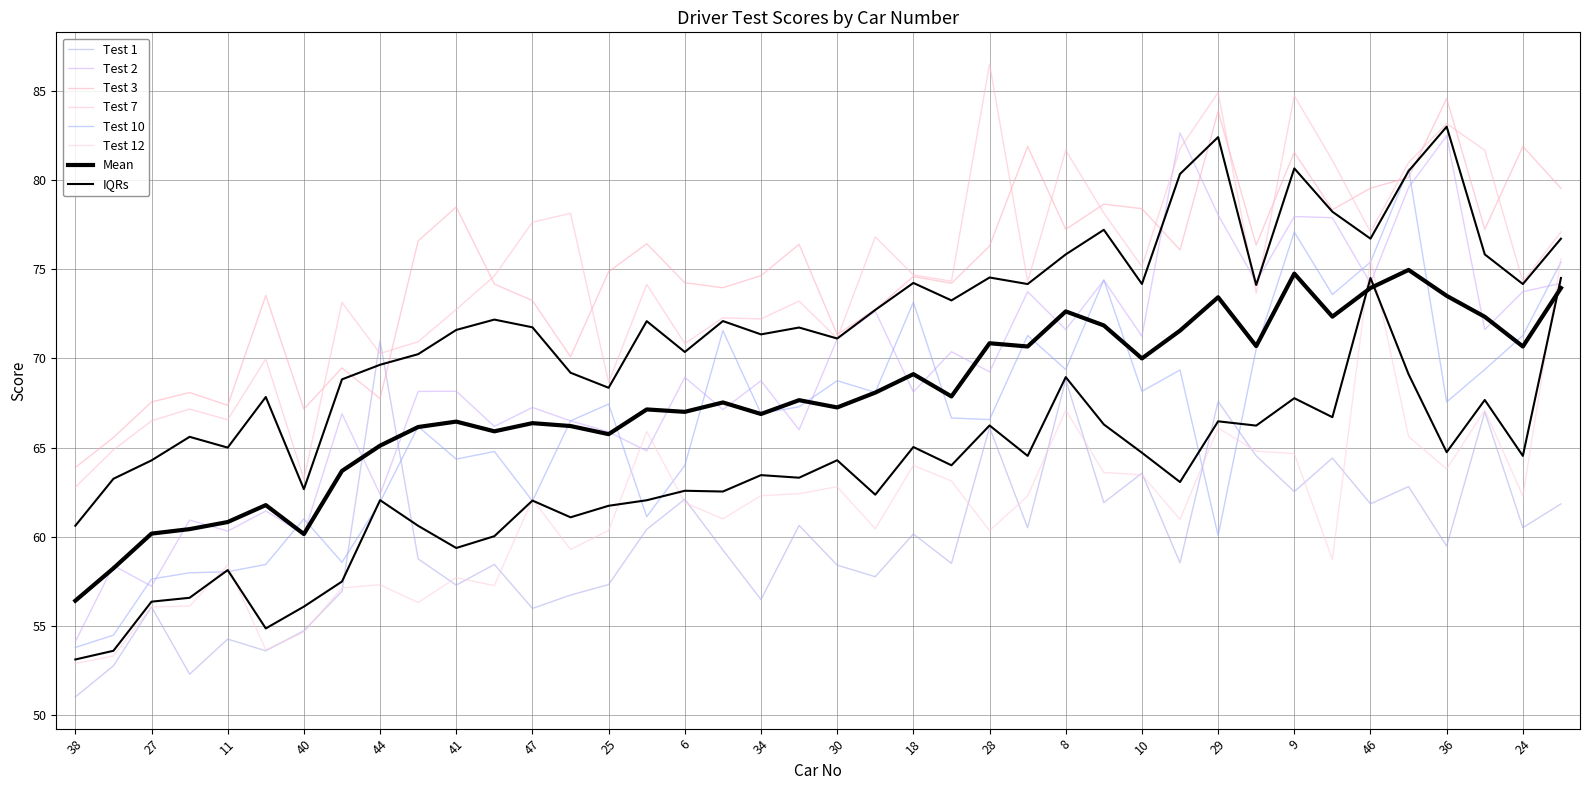

What is the difference between the highest and lowest values at 27?

11.5